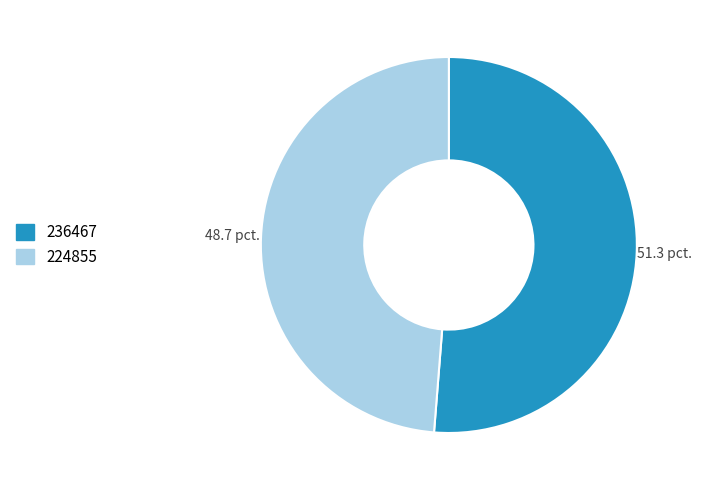

The 224855 slice represents 37% of the pie. True or false?

False